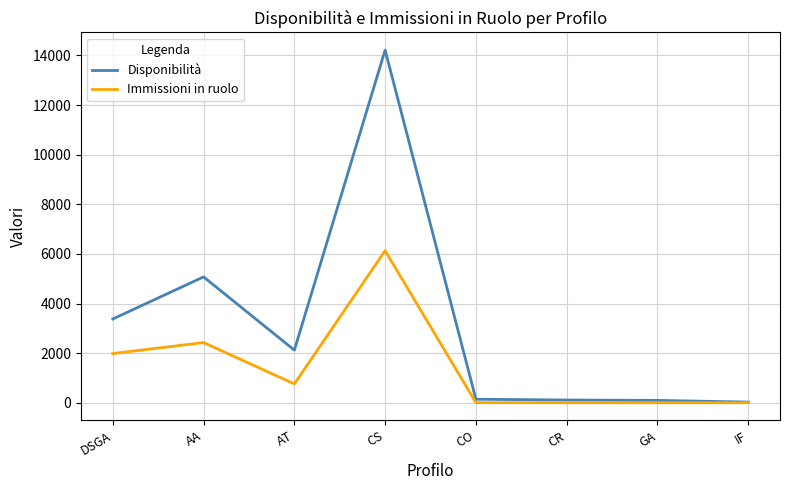

Between CS and GA, which series saw the biggest shift?

Disponibilità